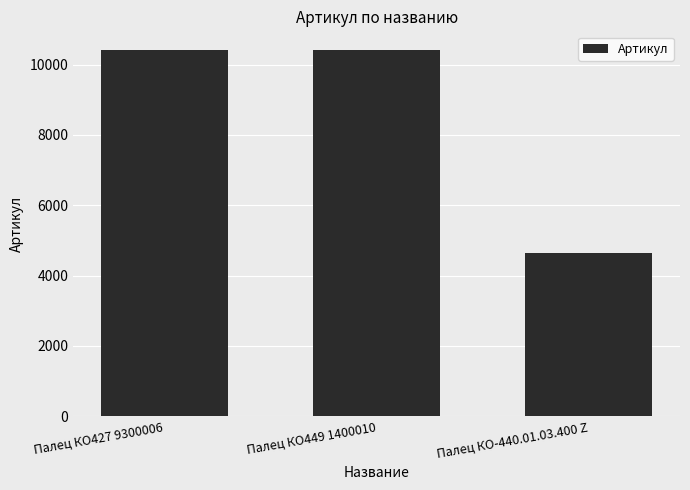

At which label is the value closest to 7530?

Палец КО427 9300006